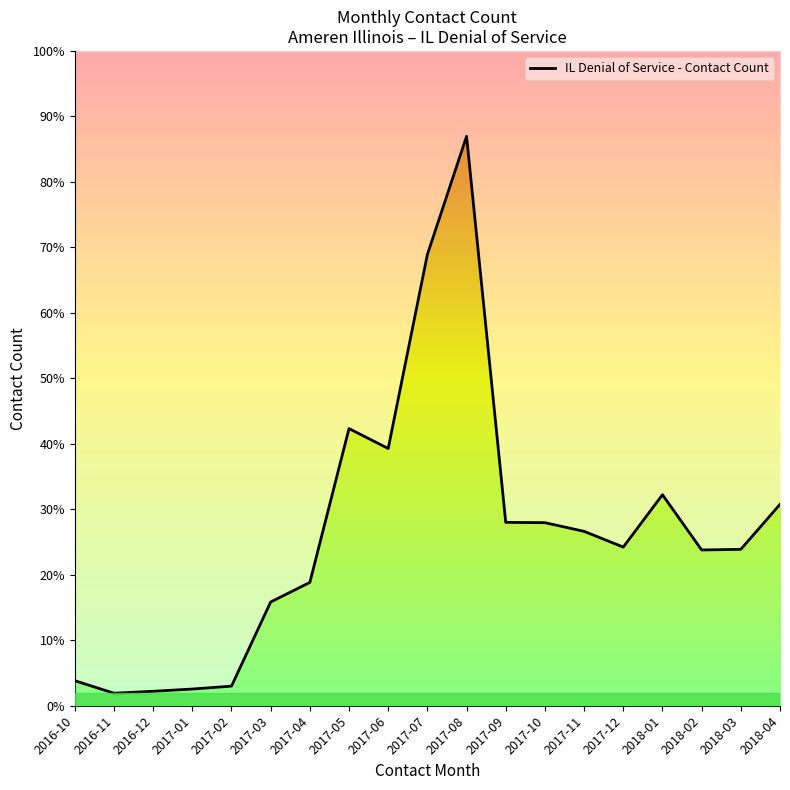

Does the chart display data point markers on the line(s)?

No